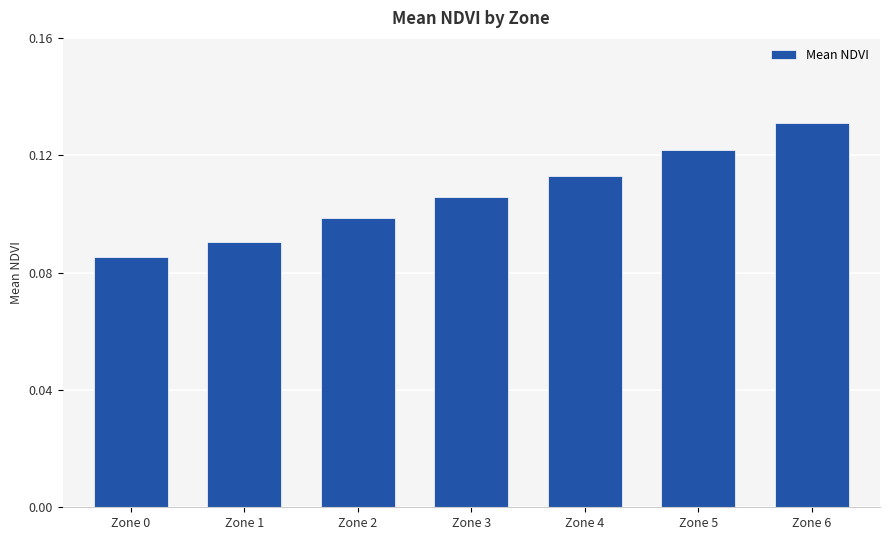

Count the values in the range 0 to 1.

7